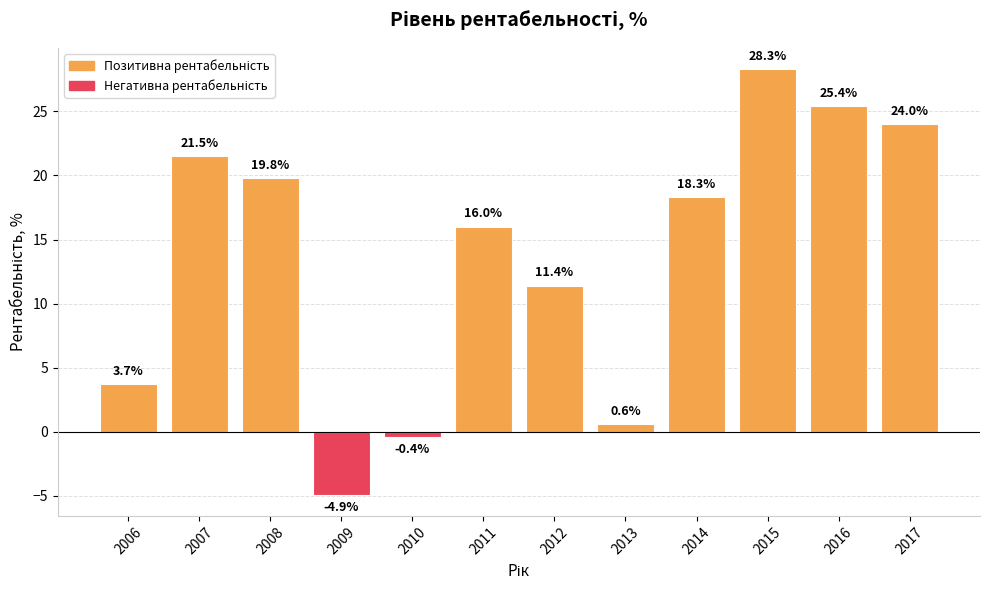

What value does the data have at 2016?

25.4